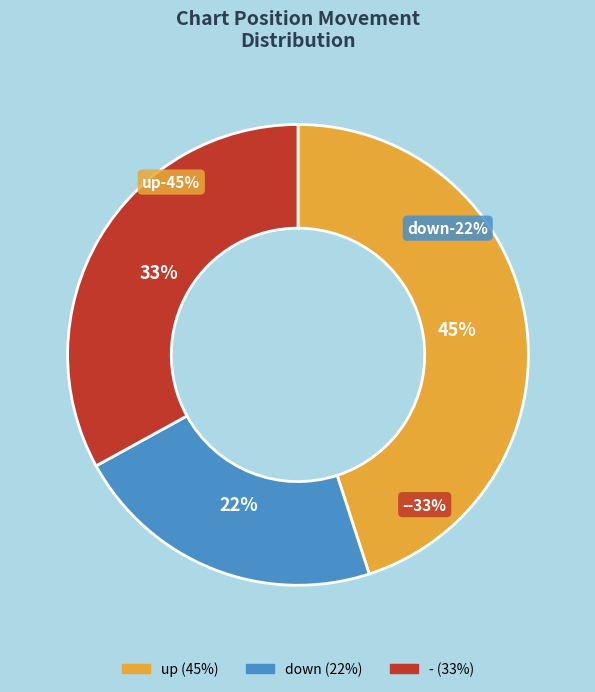

How many segments does this pie chart have?

3